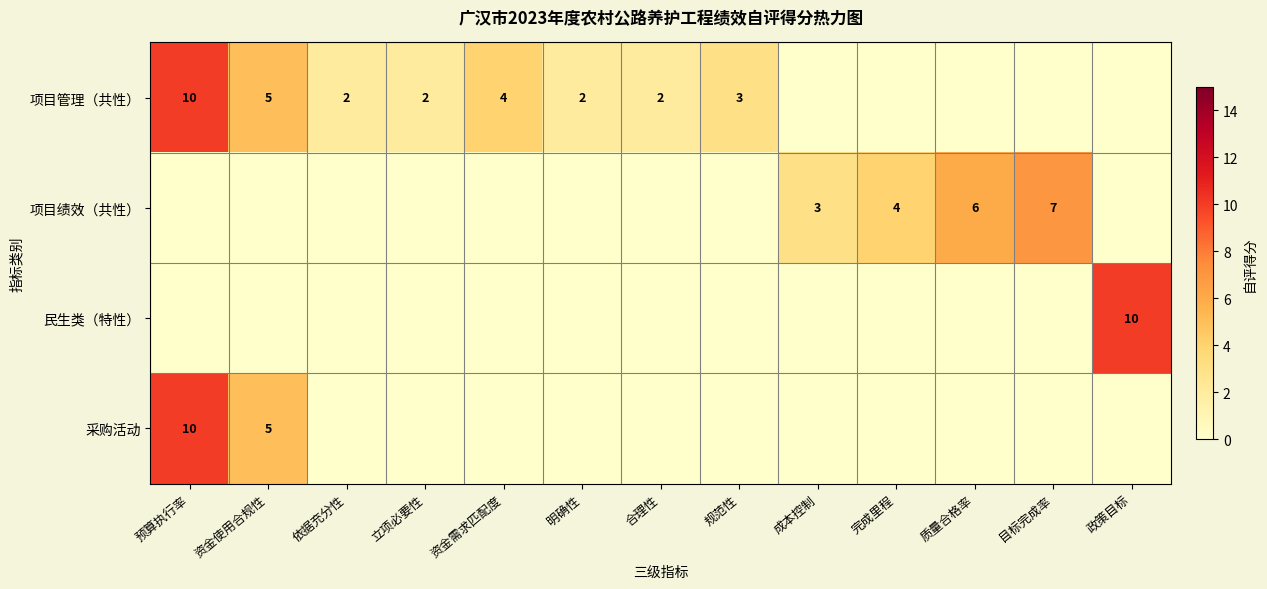

True or false: 项目管理（共性） has a value of 4 at 资金需求匹配度.

True